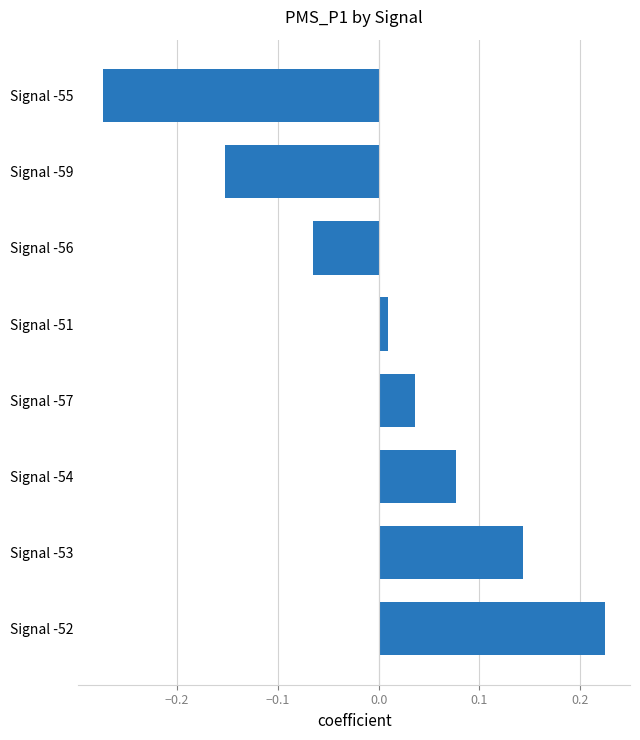

The value at Signal -59 is -0.1. True or false?

False